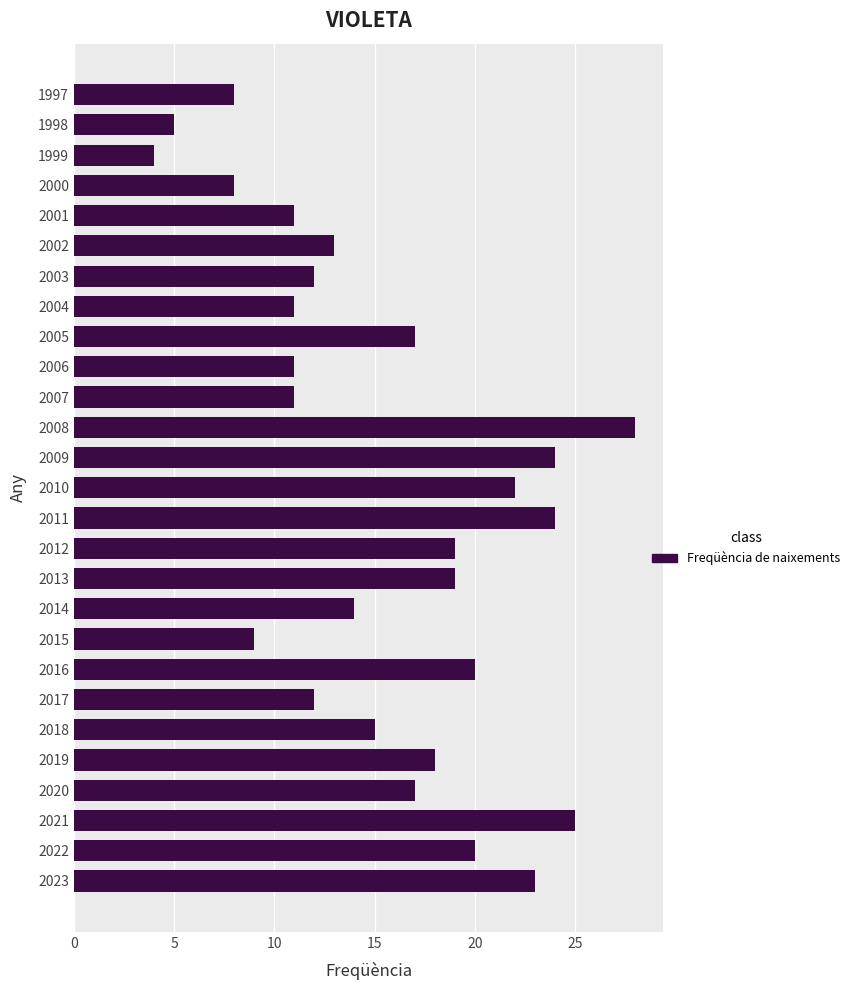

Does the chart contain any negative values?

No